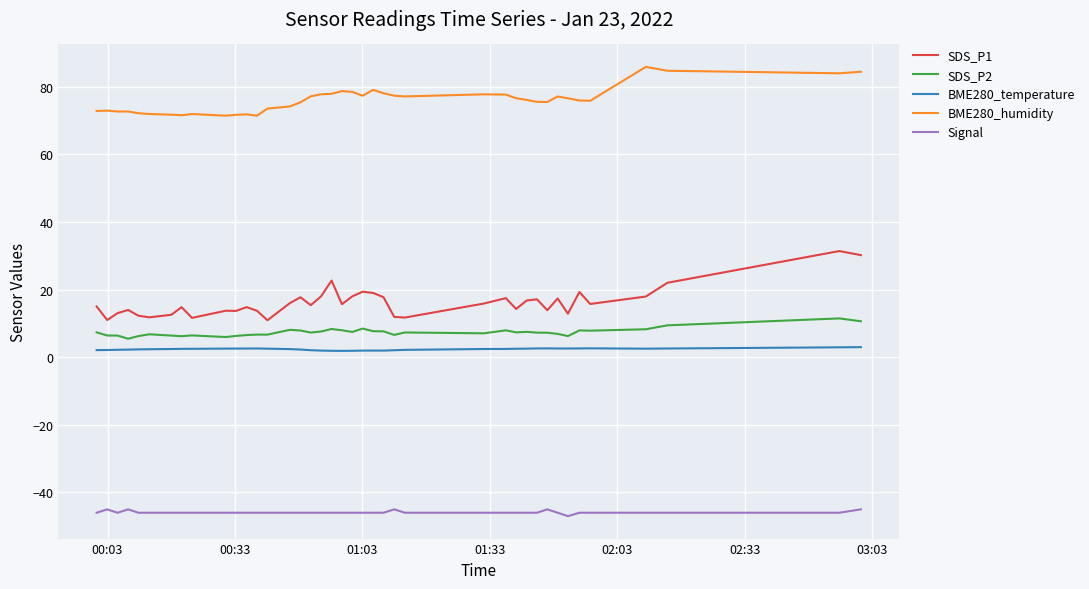

List the series in order of their peak value, highest first.

BME280_humidity, SDS_P1, SDS_P2, BME280_temperature, Signal